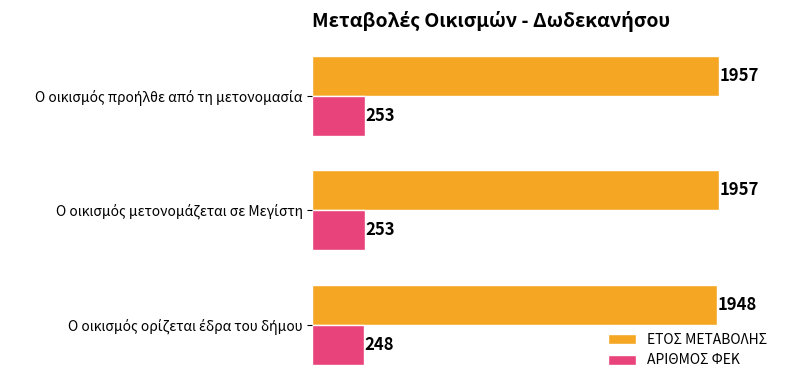

What is the maximum value for ΑΡΙΘΜΟΣ ΦΕΚ?

253